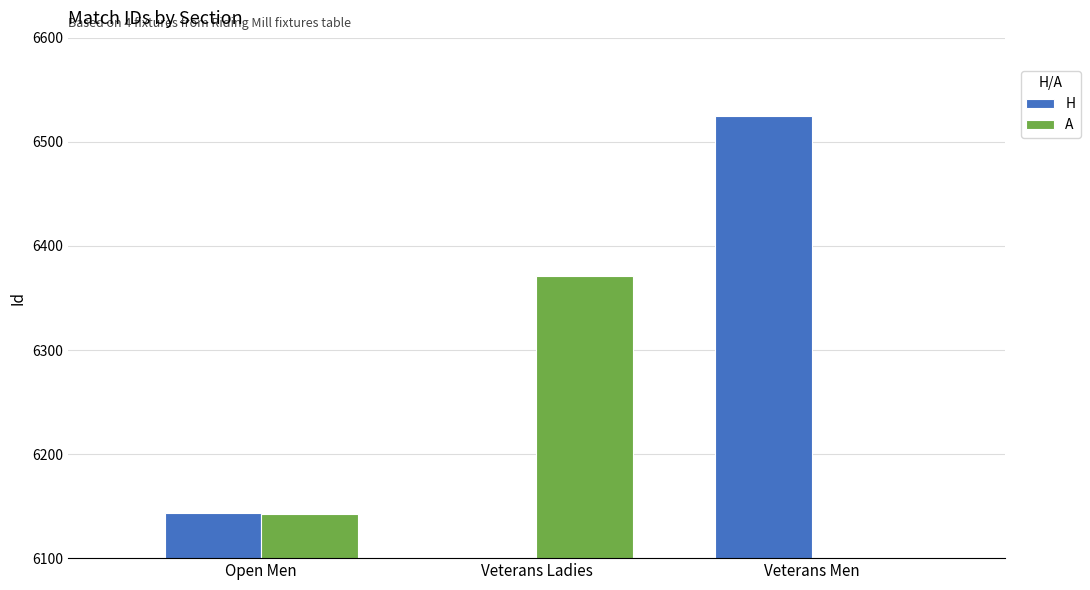

What is the approximate value of H at Veterans Men?

6525